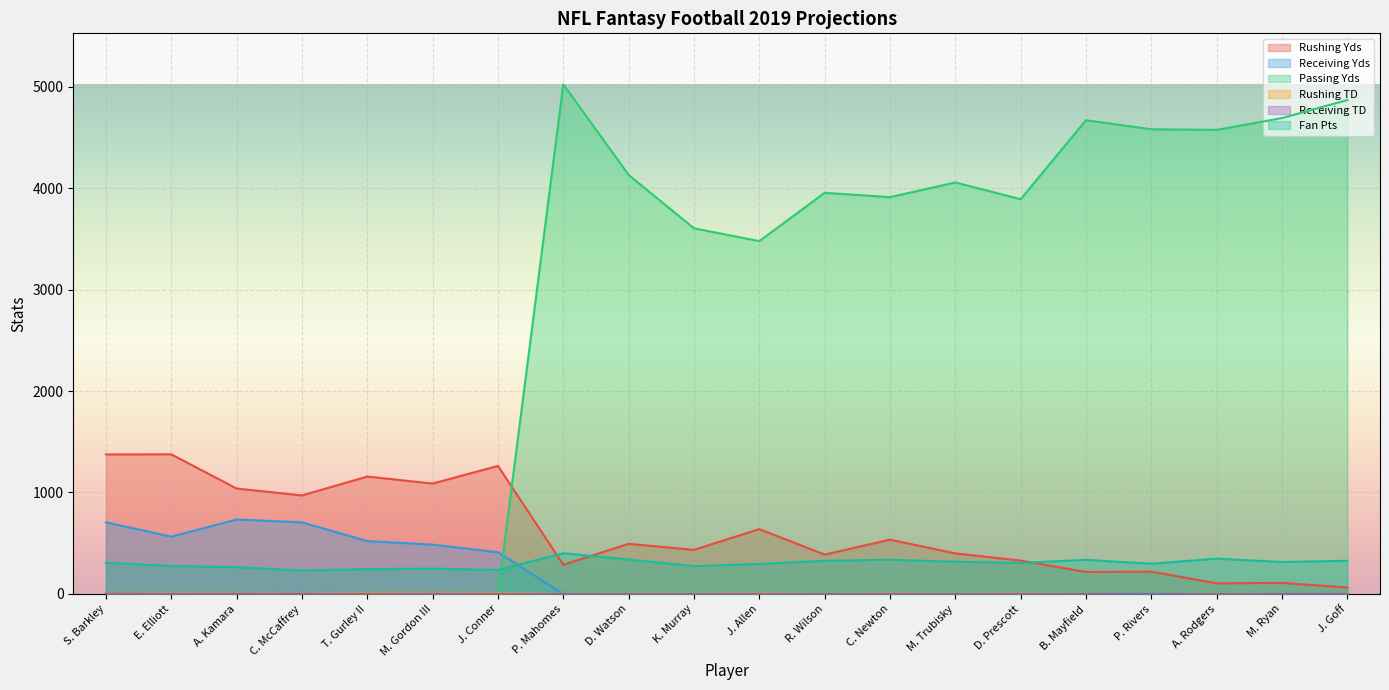

True or false: Passing Yds has more than 0 interior local peaks.

True